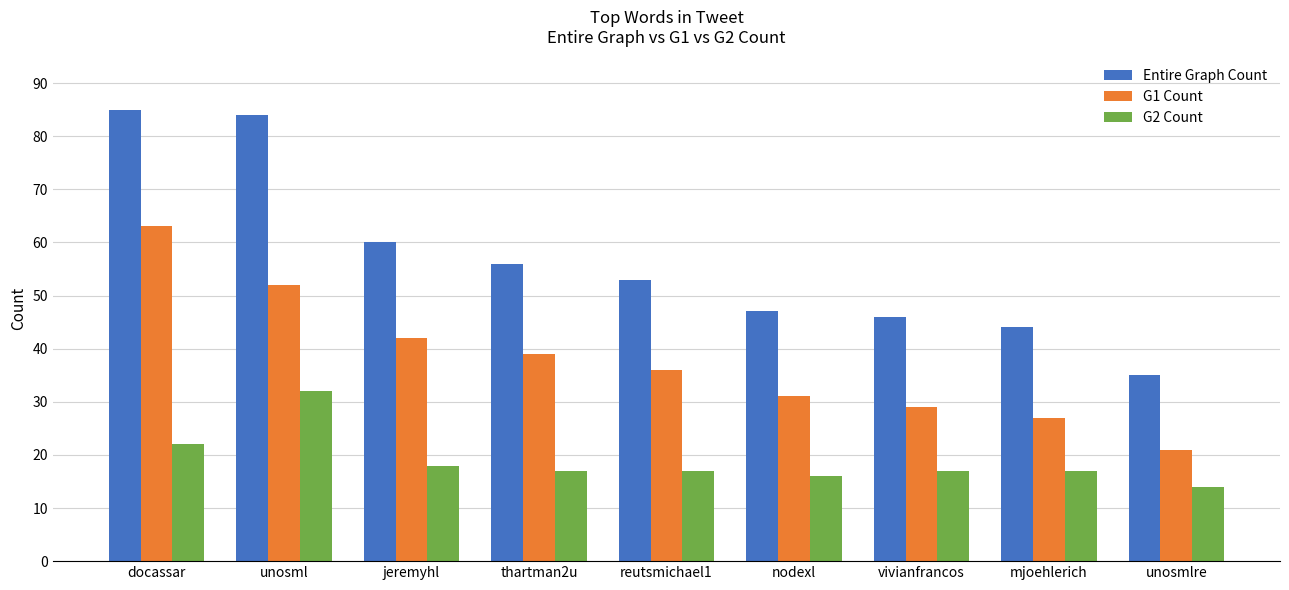

What is the label of the 6th bar from the left?

nodexl